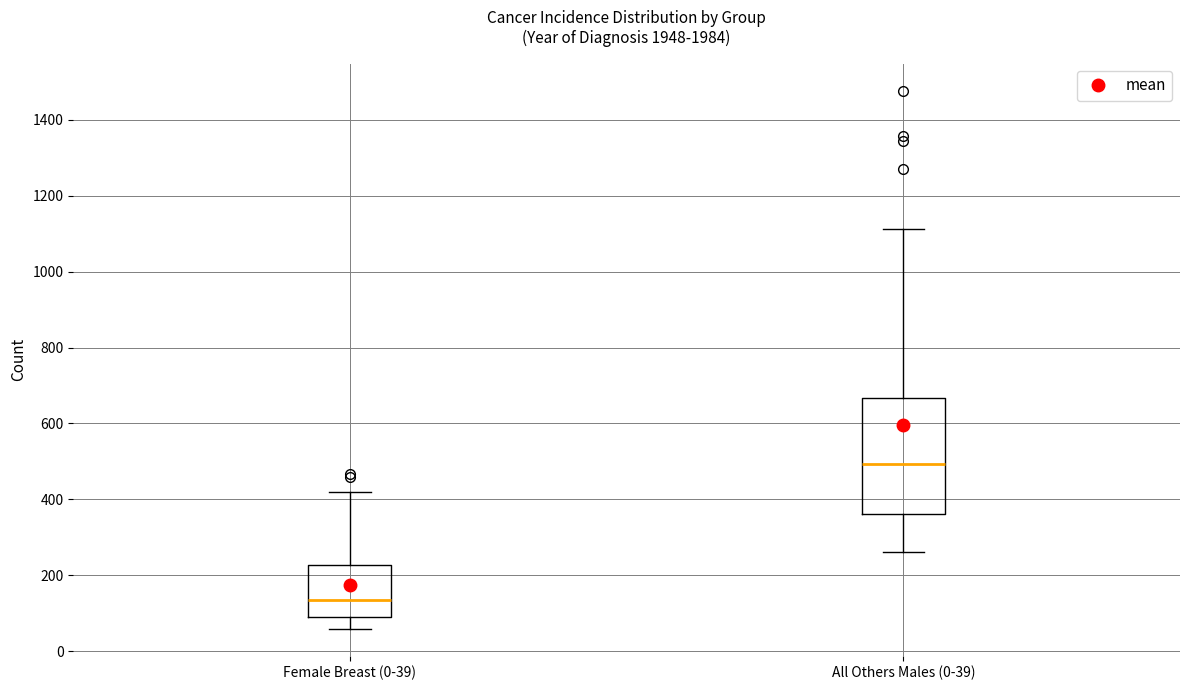

Which box's median line is the lowest?

Female Breast (0-39)